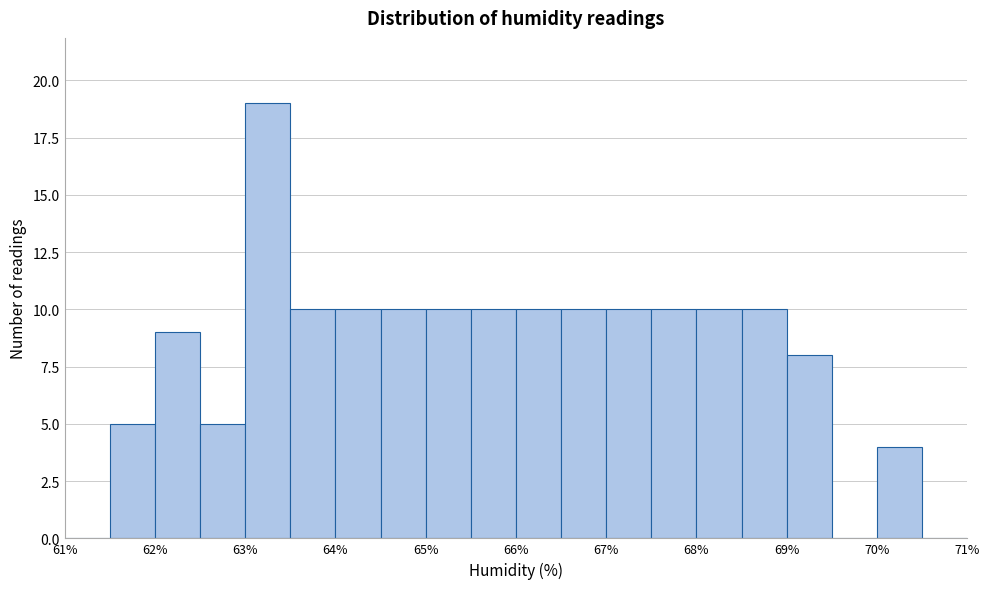

Which range on the x-axis has the tallest bar?

63.0 to 63.5